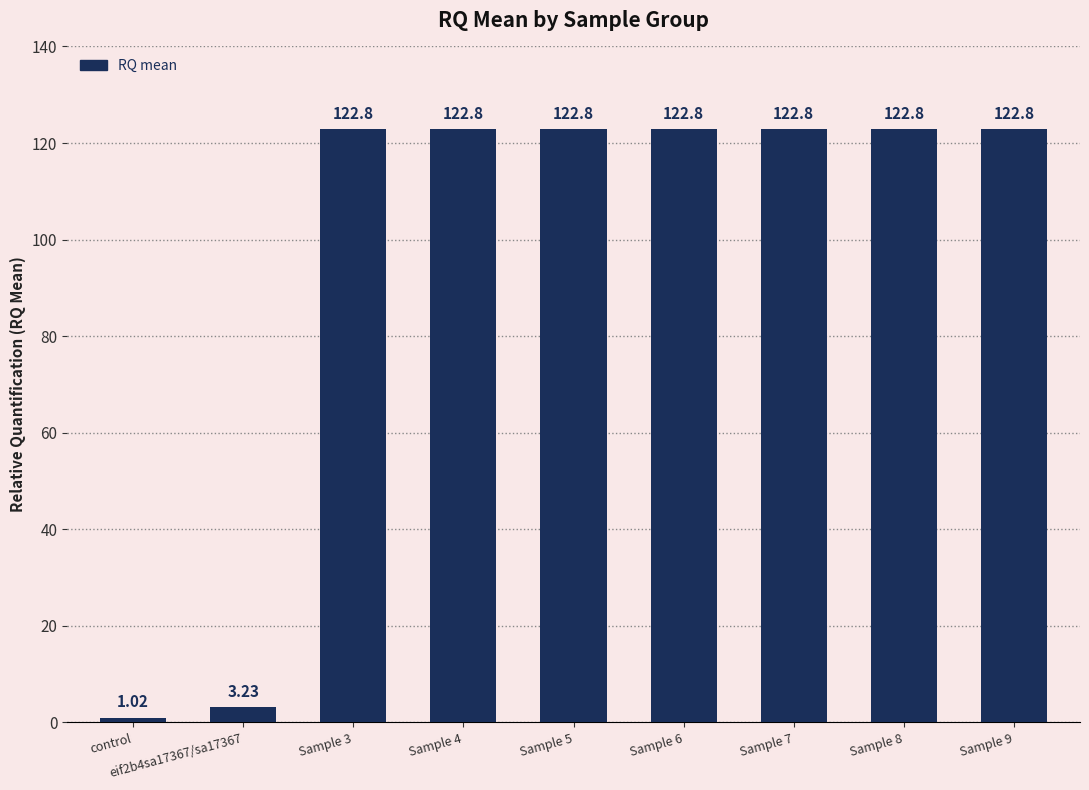

What is the average value?

96.0